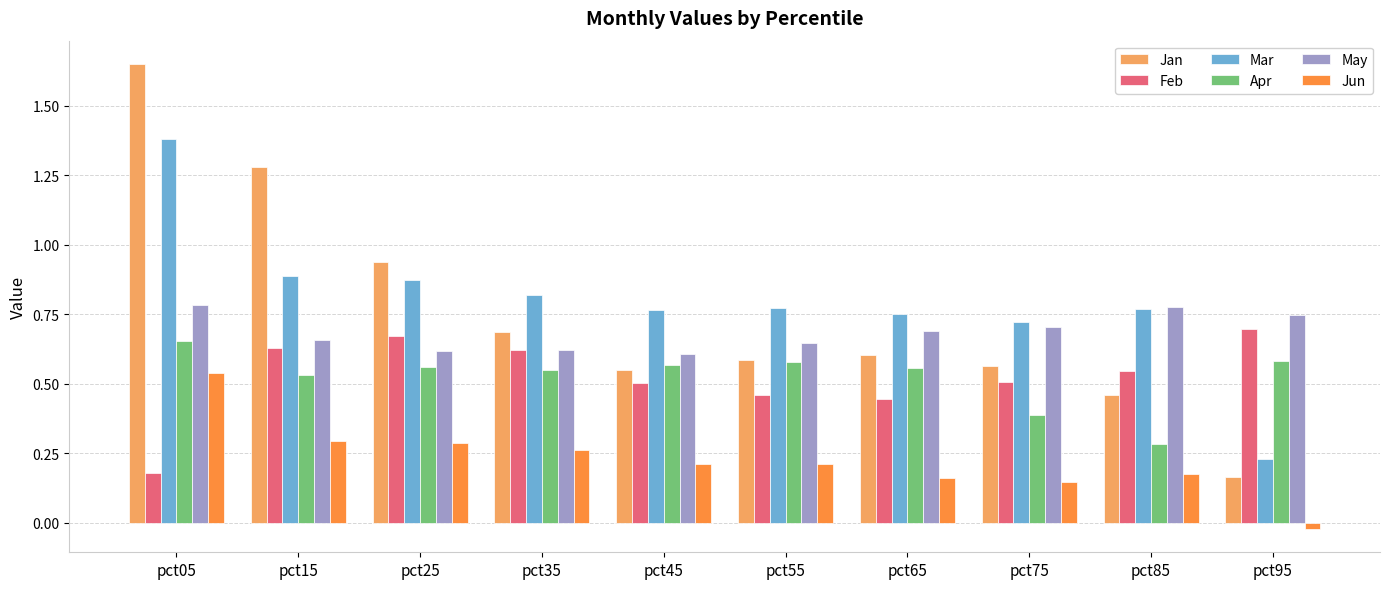

Which category has the lowest value across all series?

pct95